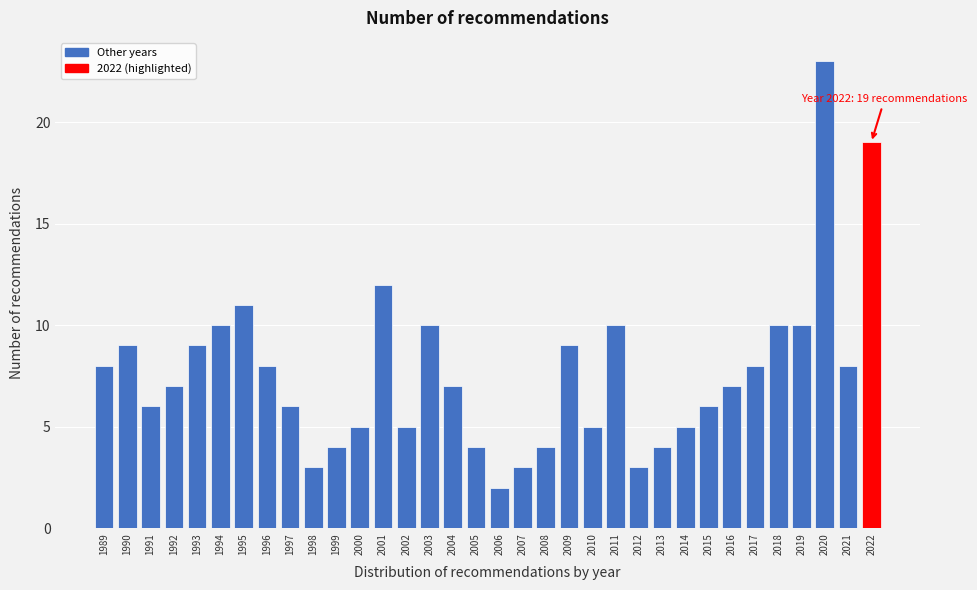

What is the ratio of the value at 1999 to the value at 2017?

0.5